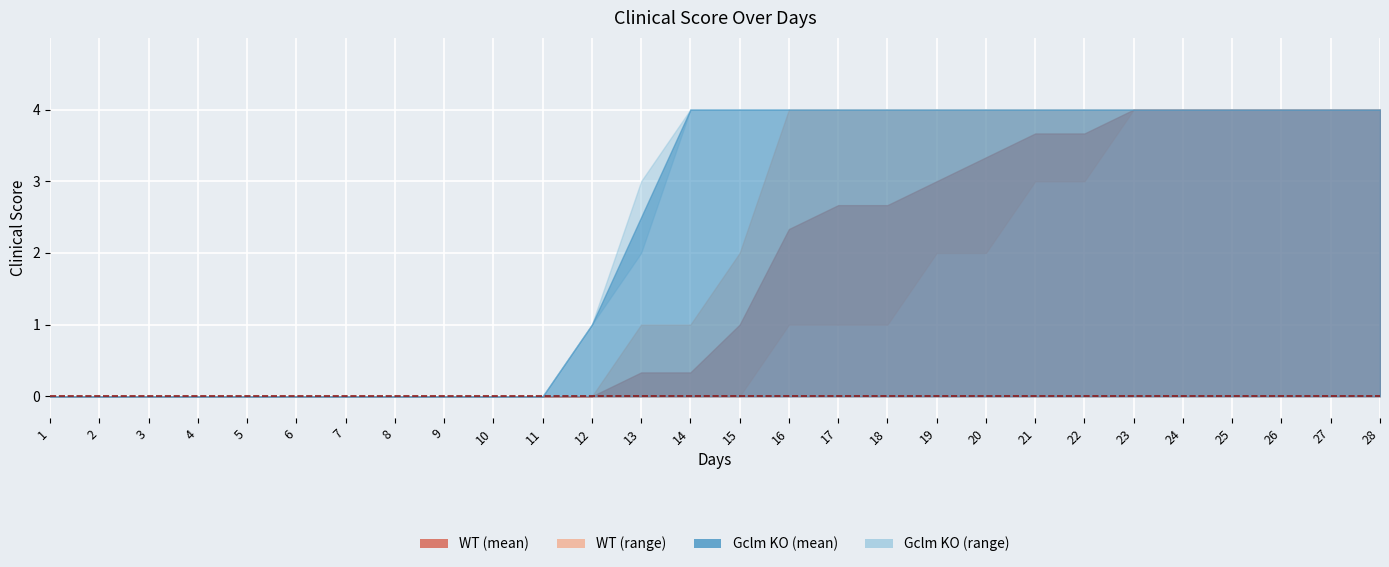

Which category has the lowest value in the WT_1 series?

1